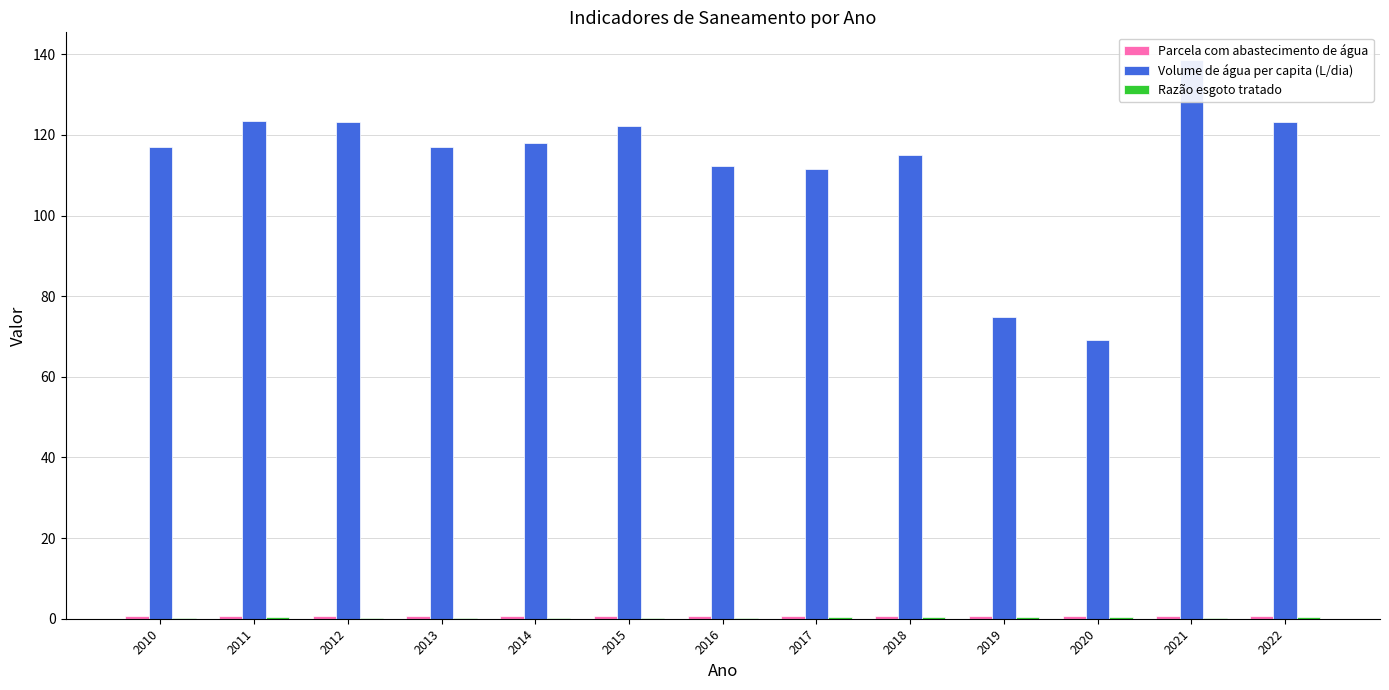

Which category has the highest value in the Volume de água per capita (L/dia) series?

2021